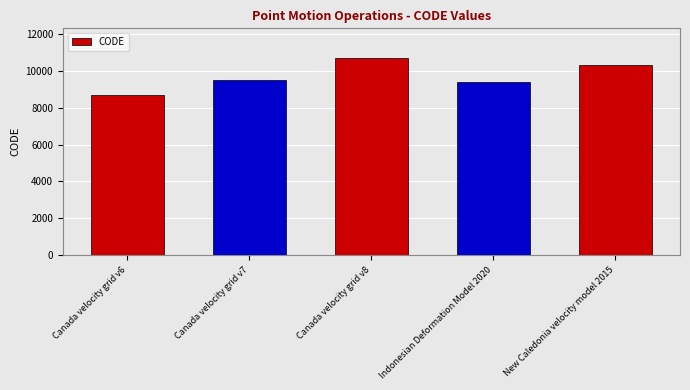

List the labels in order of value, largest first.

Canada velocity grid v8, New Caledonia velocity model 2015, Canada velocity grid v7, Indonesian Deformation Model 2020, Canada velocity grid v6